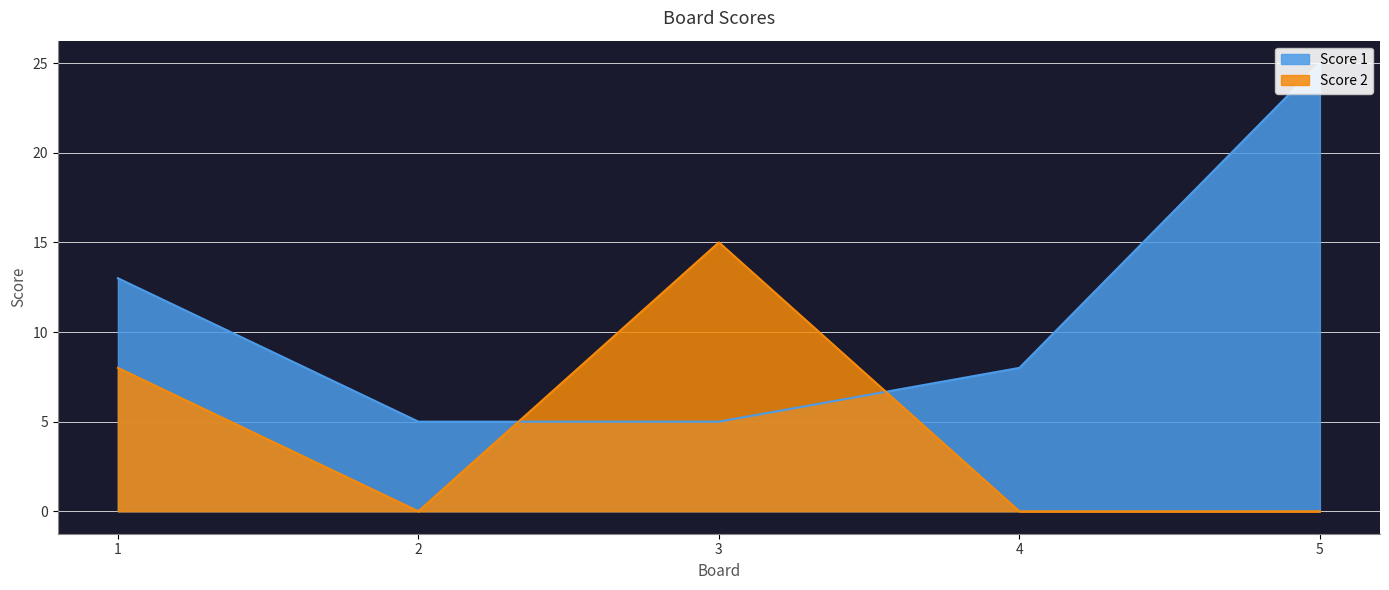

What is the value of the Score 1 point at the 1st from the left?

13